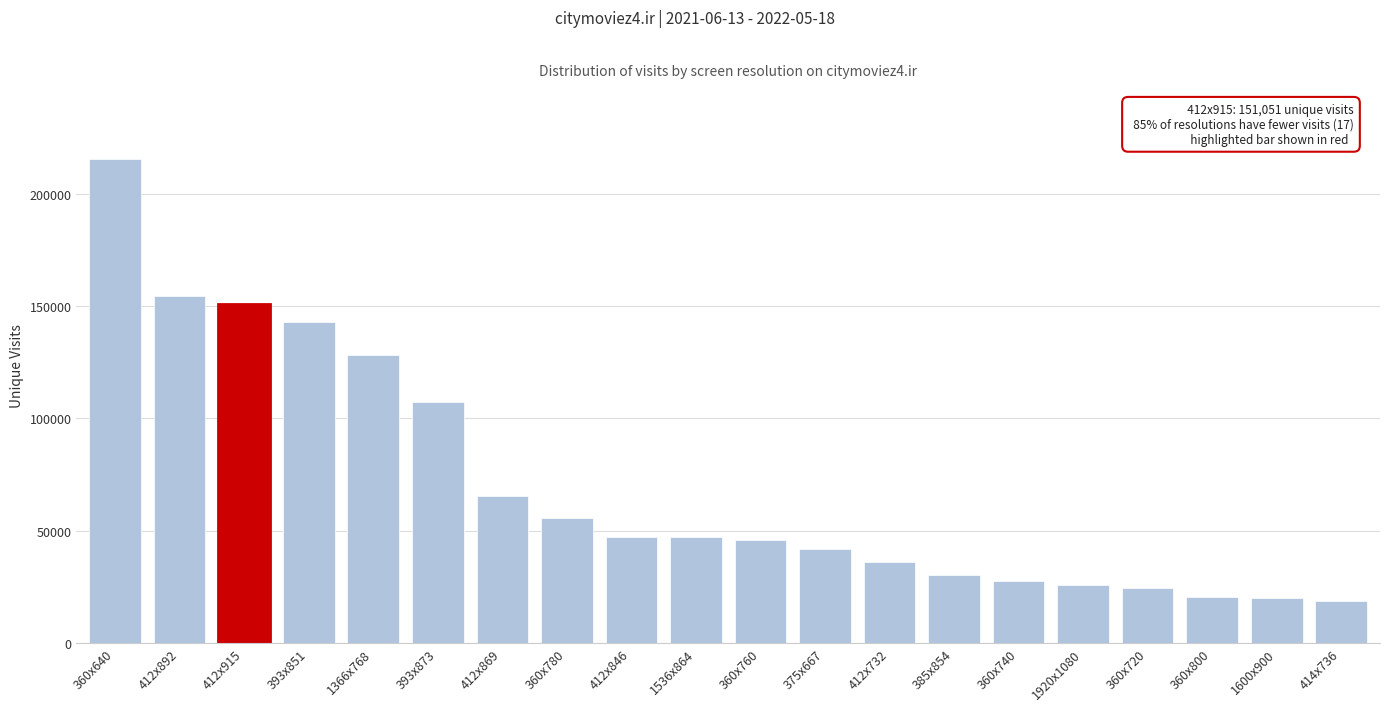

What is the label of the 9th bar from the left?

412x846